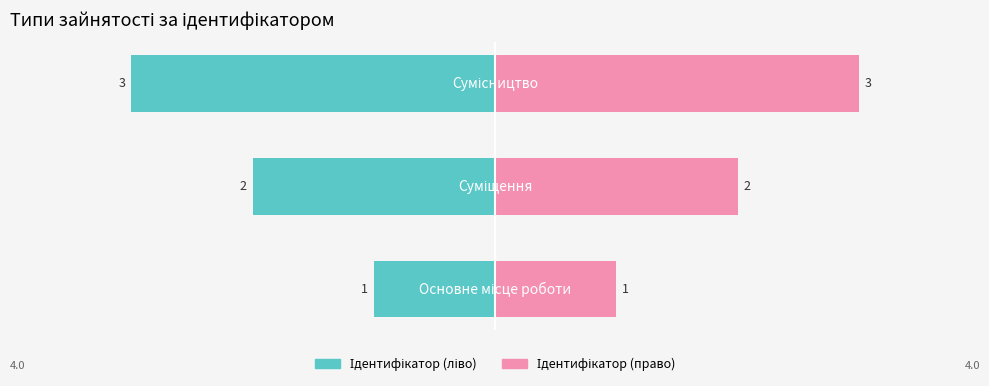

Reading left to right, what are all the values shown in this chart?

Ідентифікатор (ліво): -1	-2	-3
Ідентифікатор (право): 1	2	3